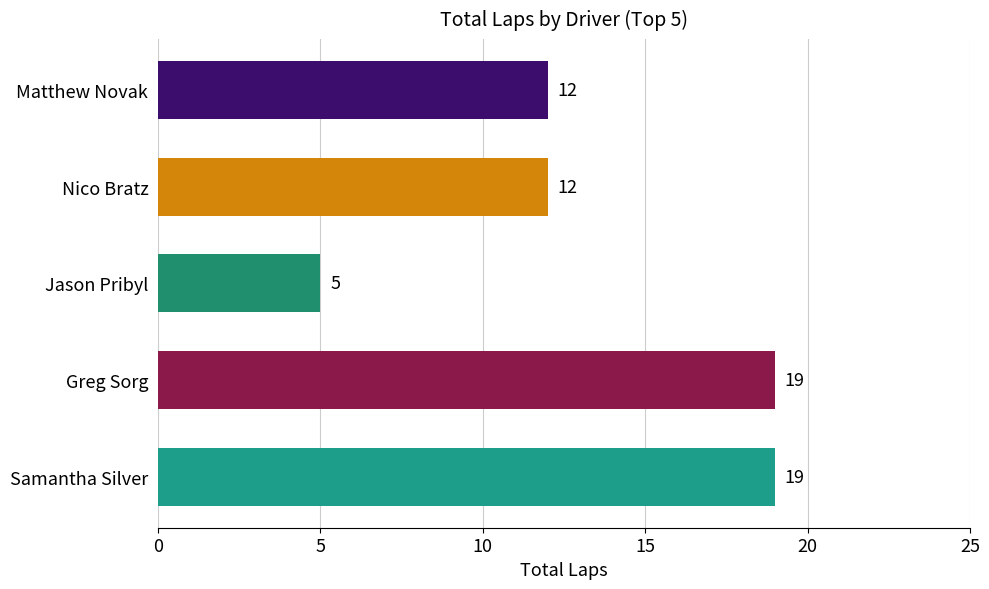

At which category is the sum across all series the highest?

Greg Sorg